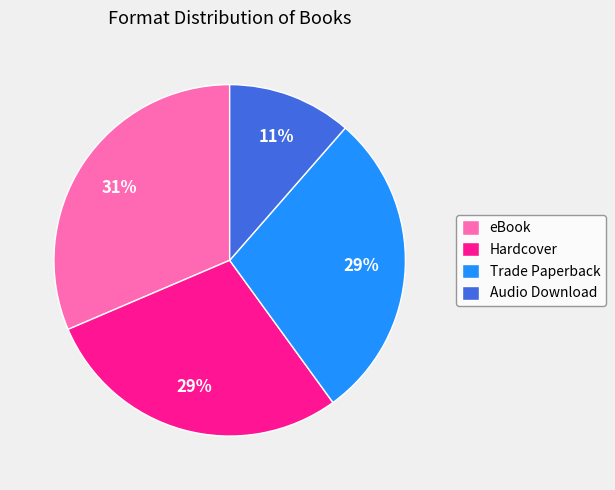

To the nearest percent, what portion does Hardcover represent?

29%